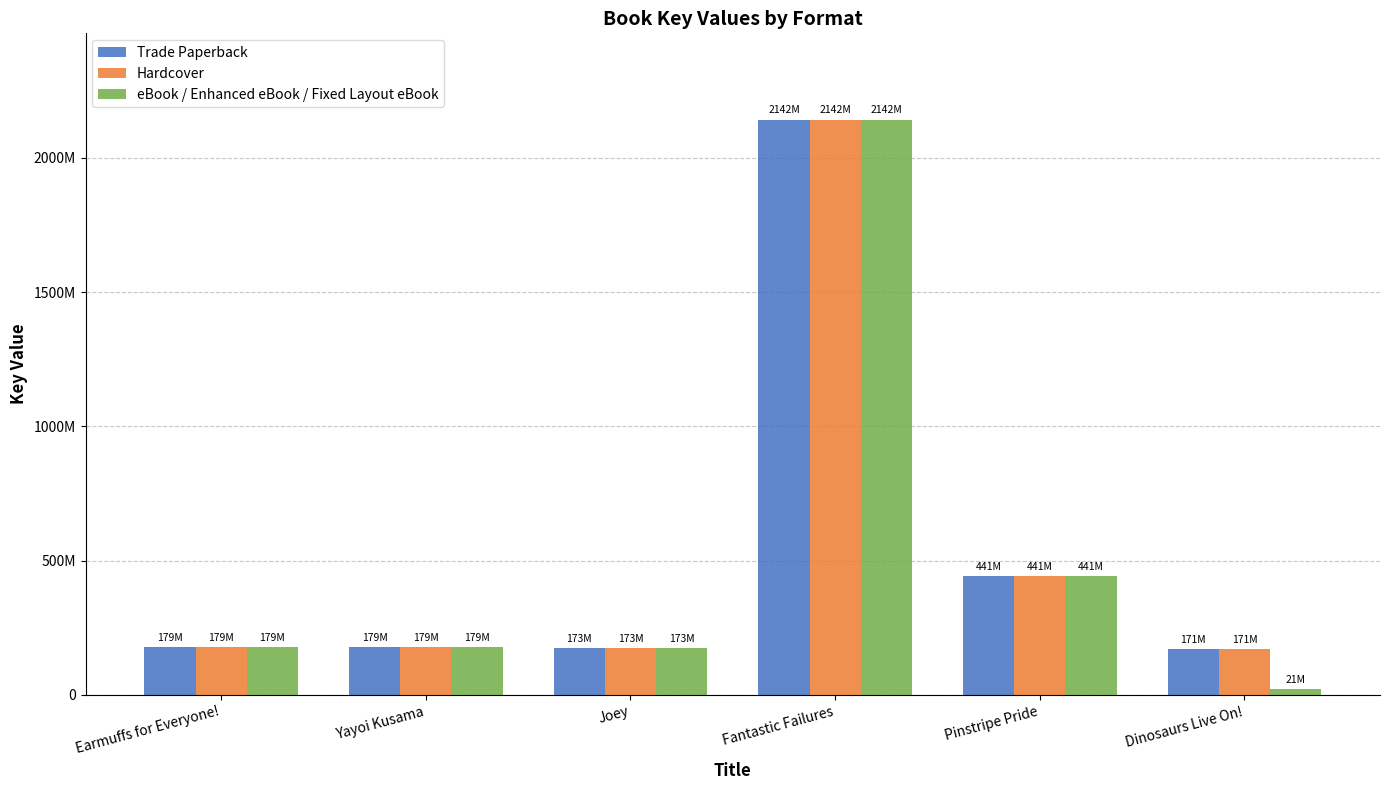

At Yayoi Kusama, list the series in order from smallest to largest.

Trade Paperback, Hardcover, eBook / Enhanced eBook / Fixed Layout eBook